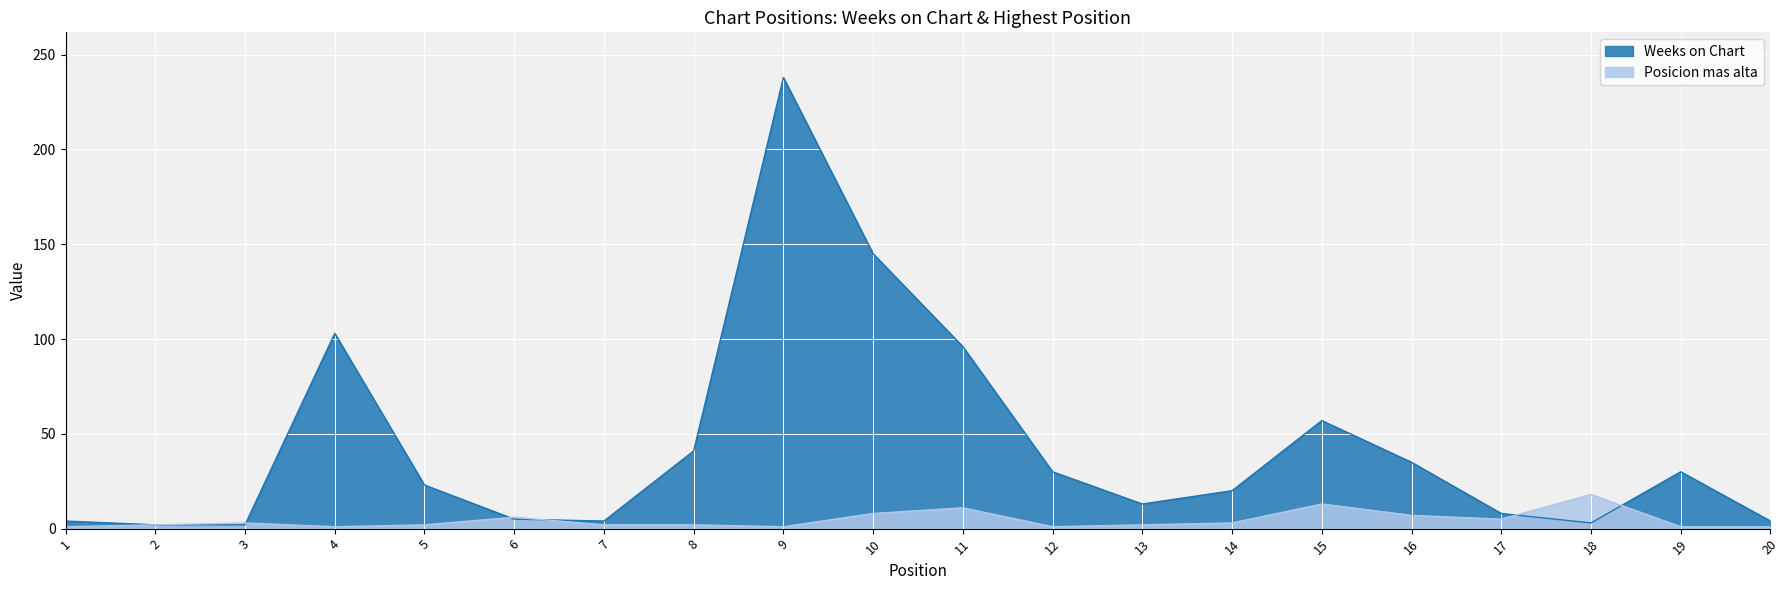

Is the value of Weeks on Chart at 4 greater than the value of Posicion mas alta at 4?

Yes